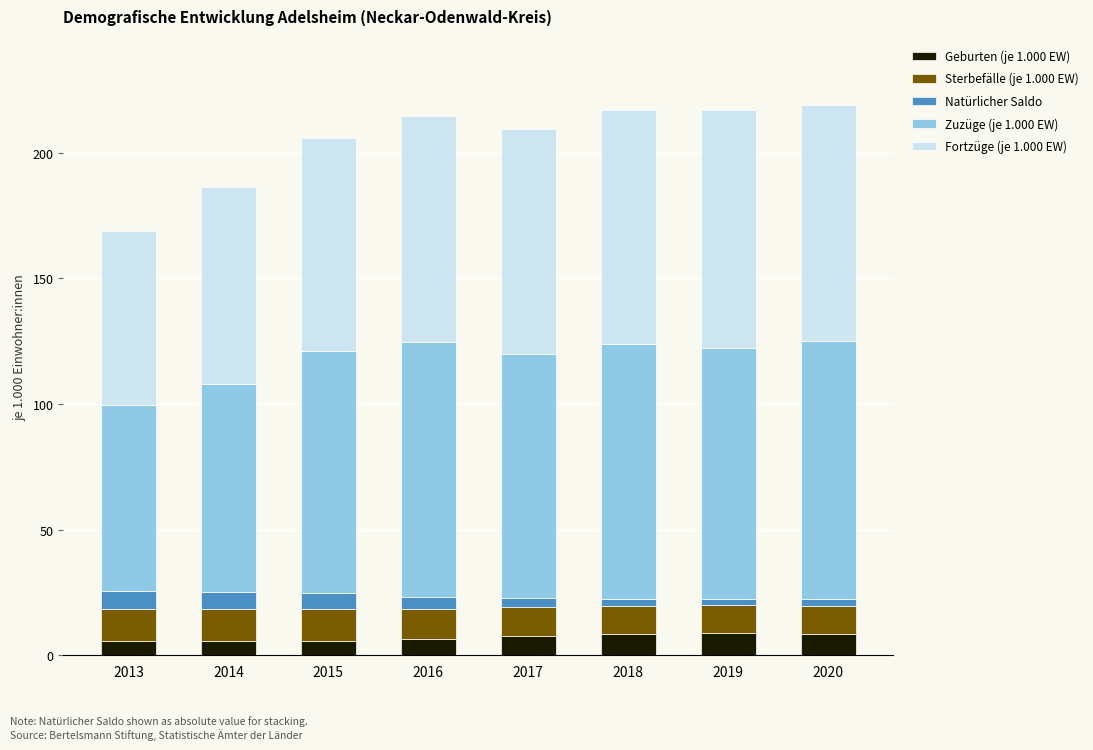

Does the chart contain stacked bars?

Yes